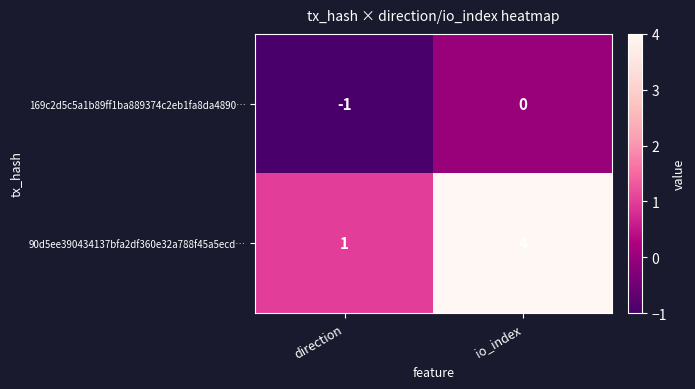

At how many categories does at least one series exceed 0?

2